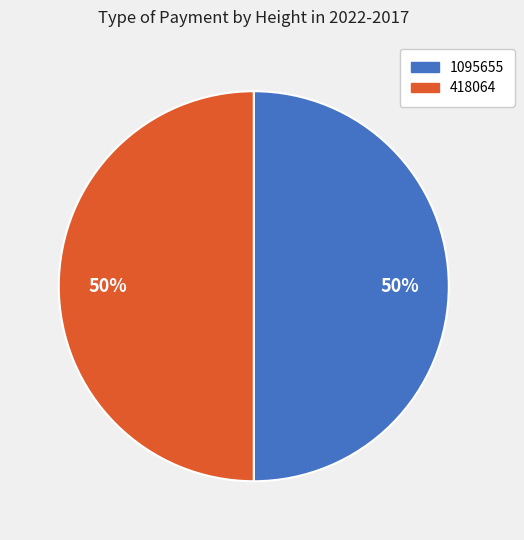

True or false: 418064 accounts for 50% of the total.

True